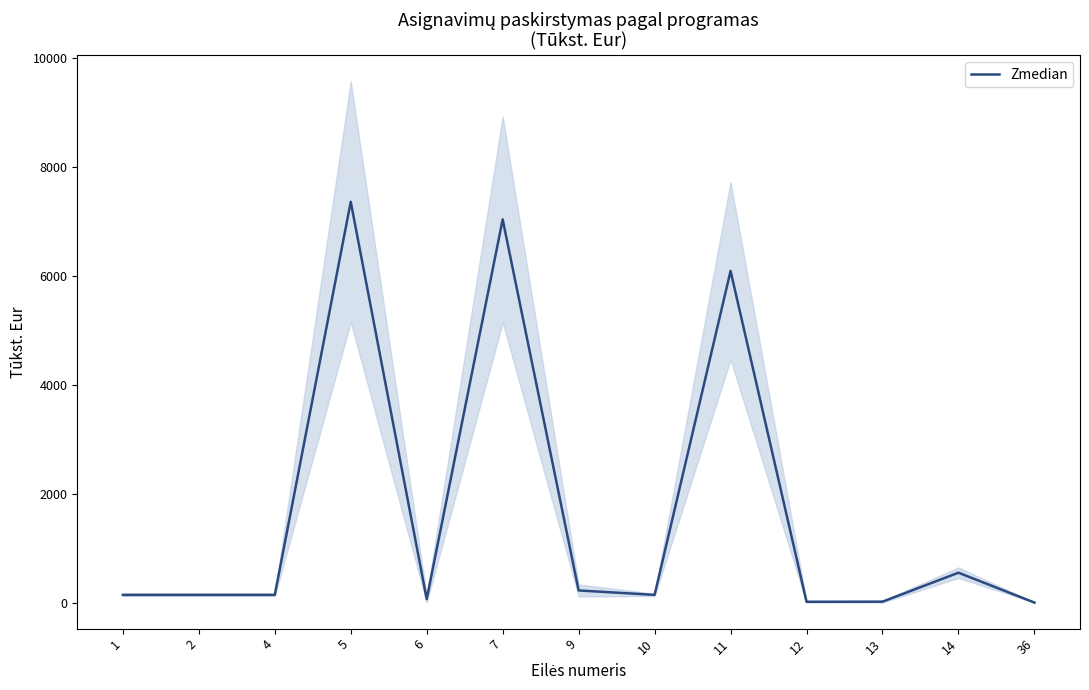

The value at 36 is 4493.8. True or false?

False